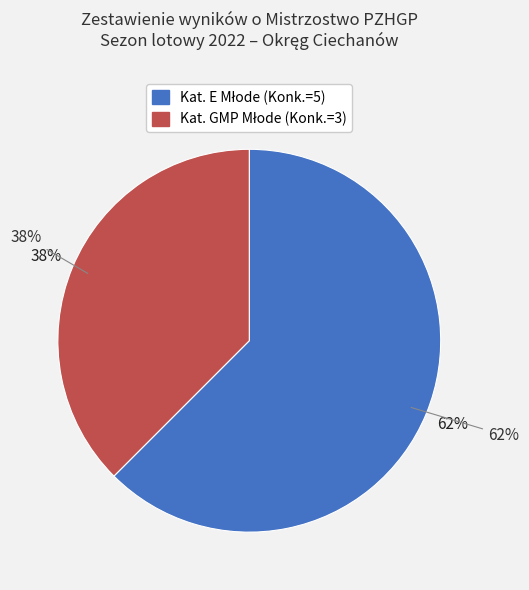

To the nearest percent, what percentage of the pie is Kat. GMP Młode (Konk.=3)?

38%